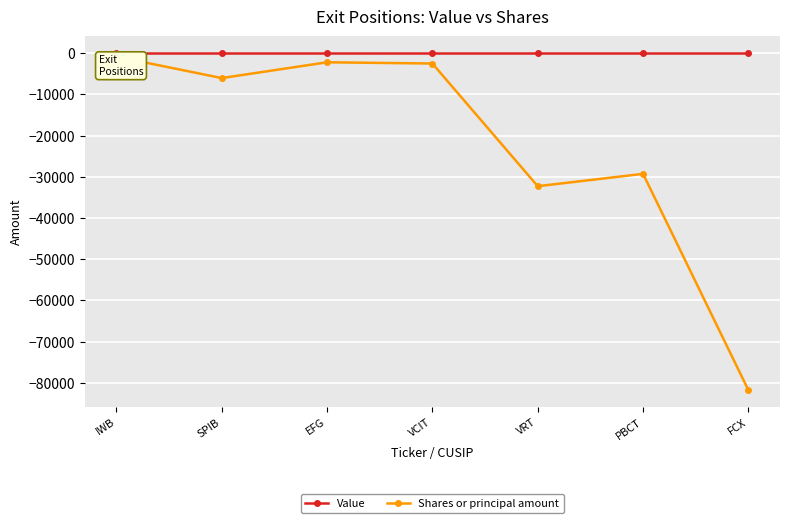

How many data points in Shares or principal amount are above -6024?

3